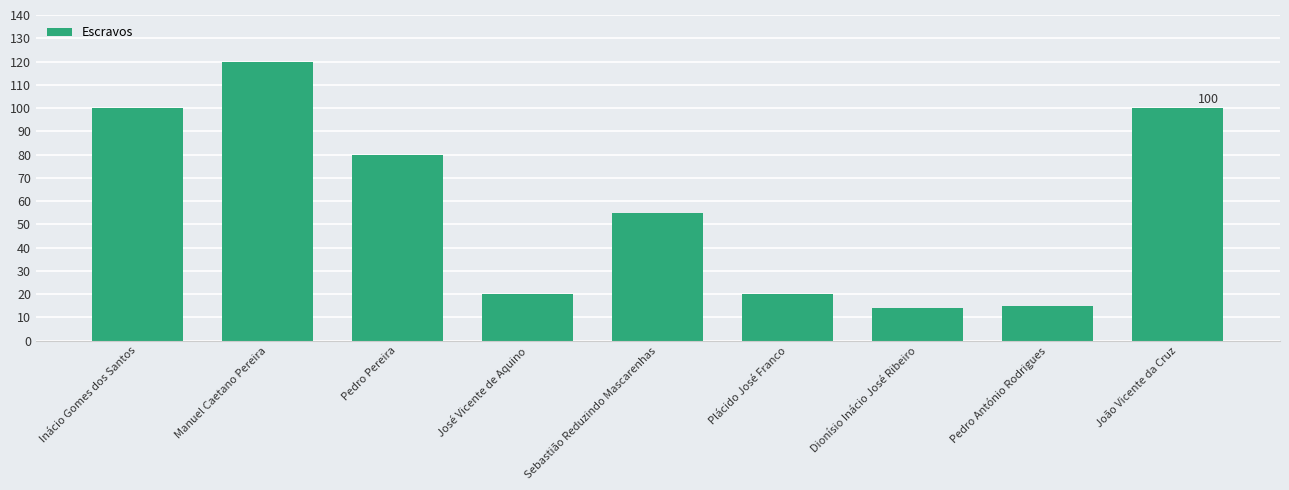

What is the change in value from Manuel Caetano Pereira to Sebastião Reduzindo Mascarenhas?

-65